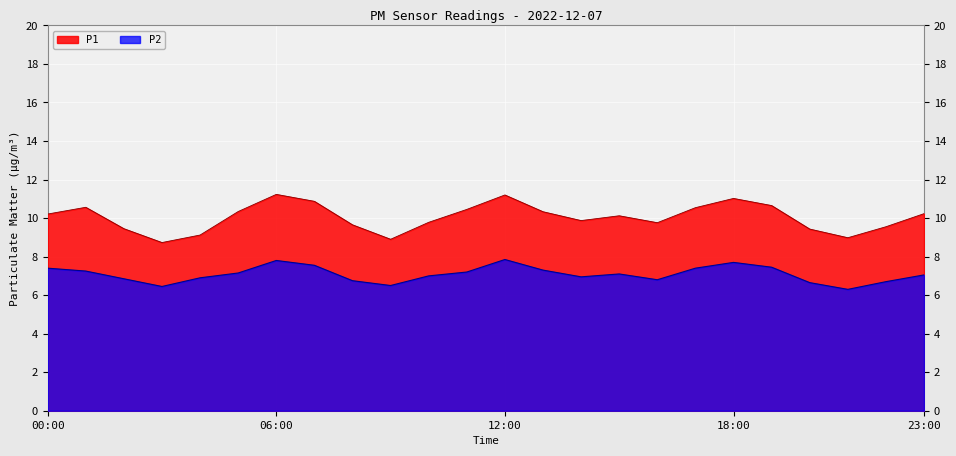

True or false: P1 and P2 cross at least once.

False